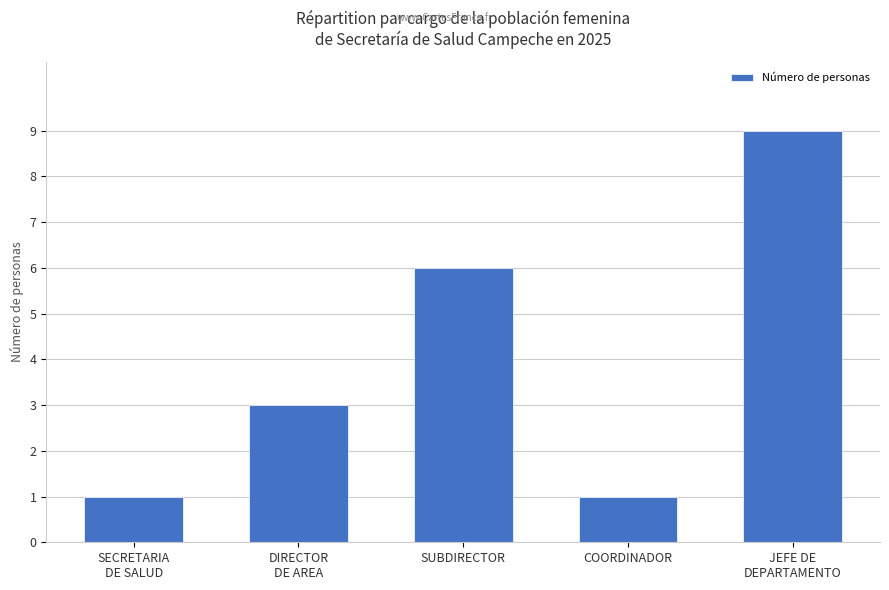

What is the change in value from DIRECTOR
DE AREA to COORDINADOR?

-2